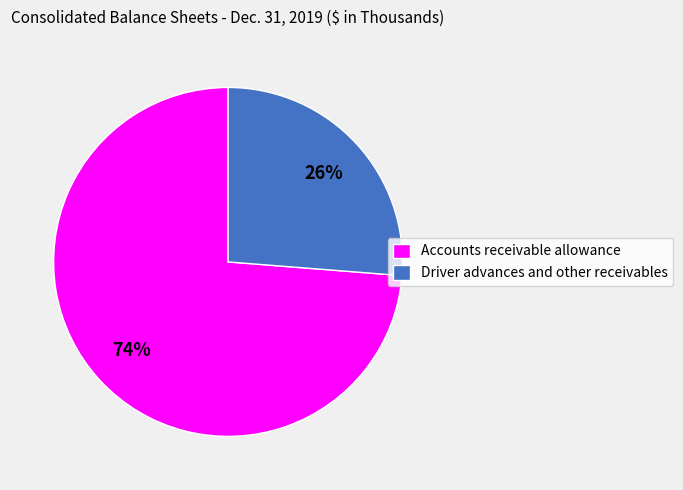

Which has a higher value, Accounts receivable allowance or Driver advances and other receivables?

Accounts receivable allowance